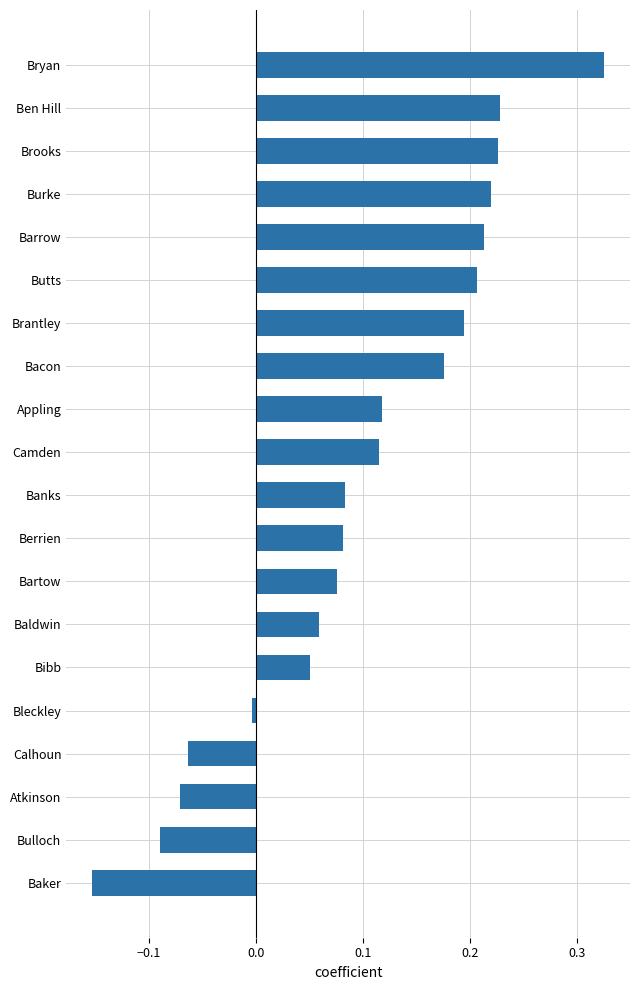

Which category has the highest value across all series?

Bryan